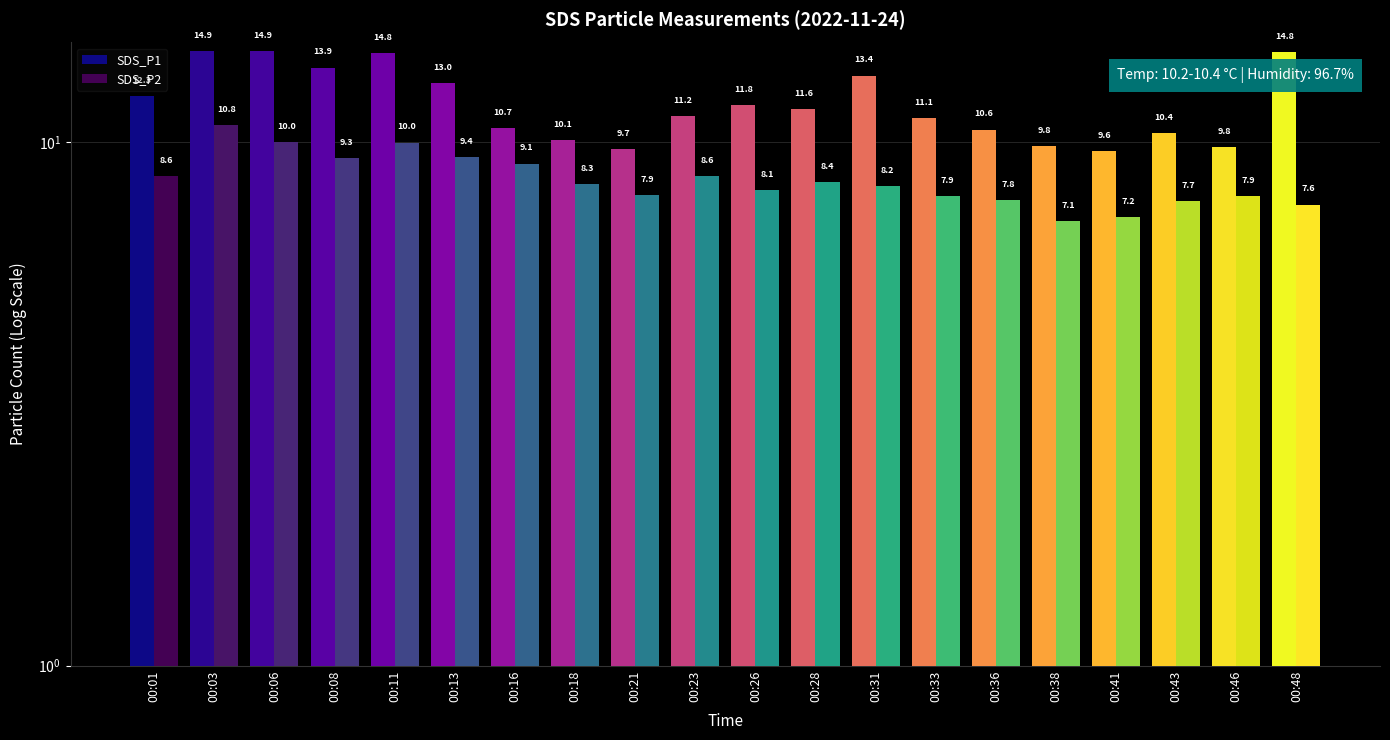

The SDS_P2 series shows 8.4 at 00:28. True or false?

True